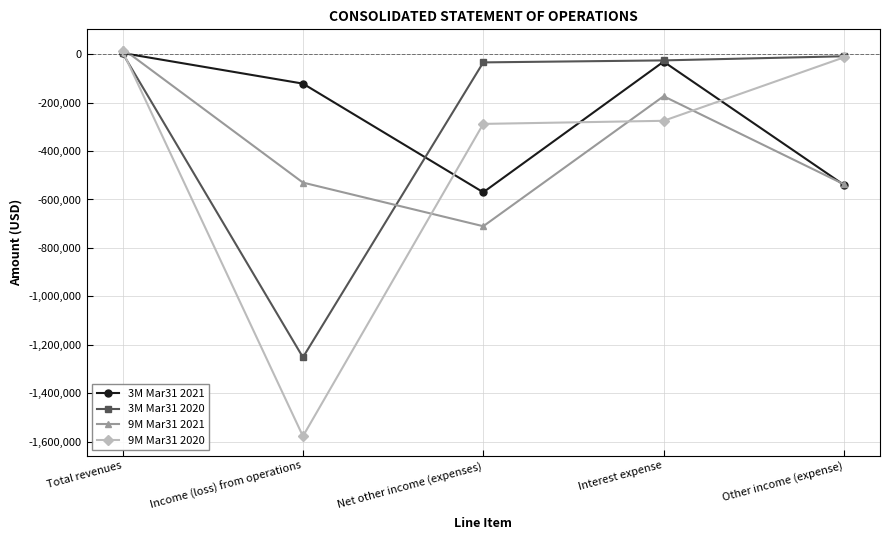

Read the 9M Mar31 2021 value at Net other income (expenses).

-710477